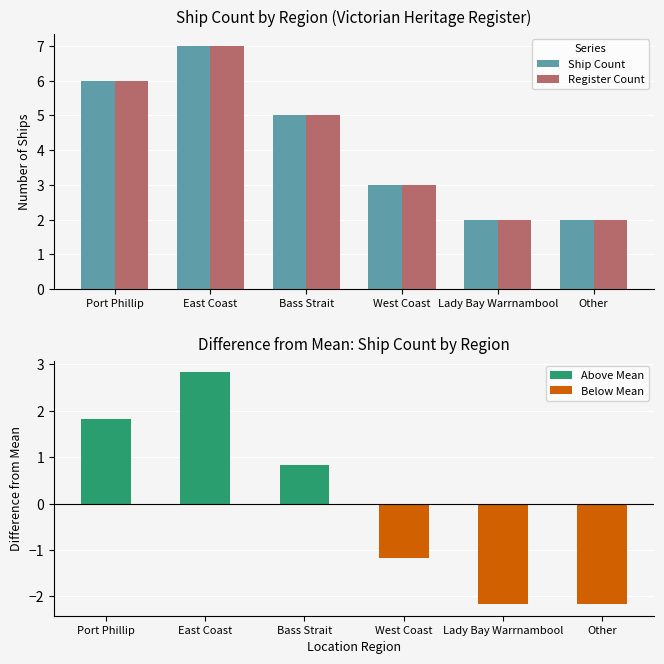

What is the difference between the highest and lowest values at East Coast?

4.2